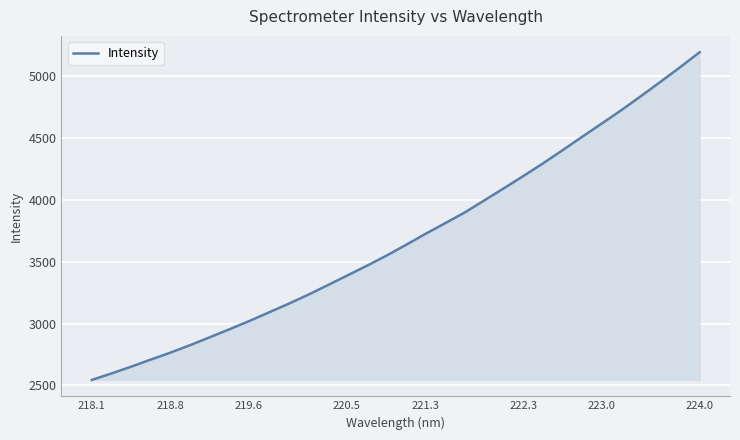

Reading right to left, extract all data points from this chart.

5193.9	5072.4	4954.7	4838.7	4725.1	4617.2	4509.9	4401.3	4294.9	4192.8	4093.3	3995.1	3897.3	3810.4	3724.5	3634.9	3547.6	3465.9	3387.2	3308.5	3230.9	3158.2	3088.3	3018.9	2952.9	2888.4	2824.6	2764.4	2708.4	2650.9	2596.3	2544.0